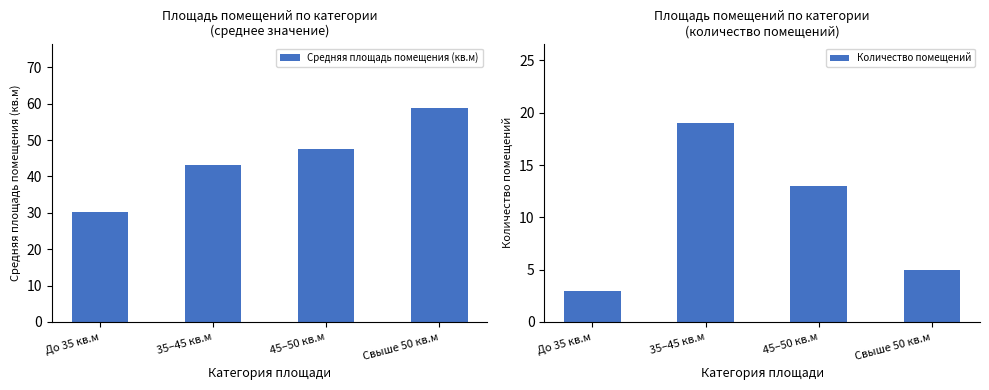

The Средняя площадь помещения (кв.м) series shows 58.9 at Свыше 50 кв.м. True or false?

True